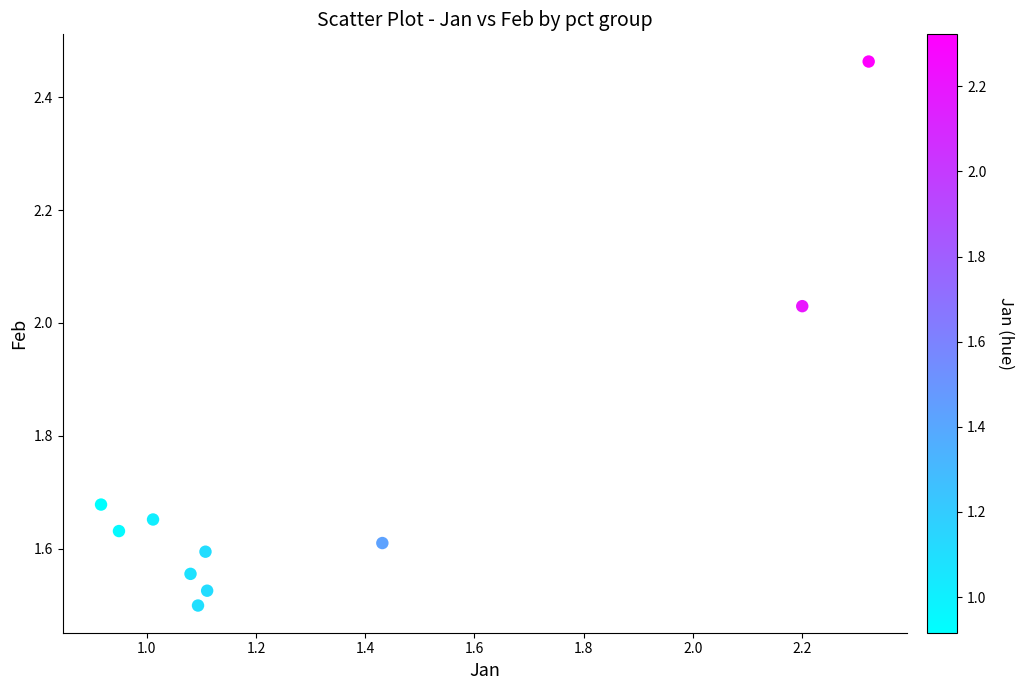

What is the average X value?

1.3